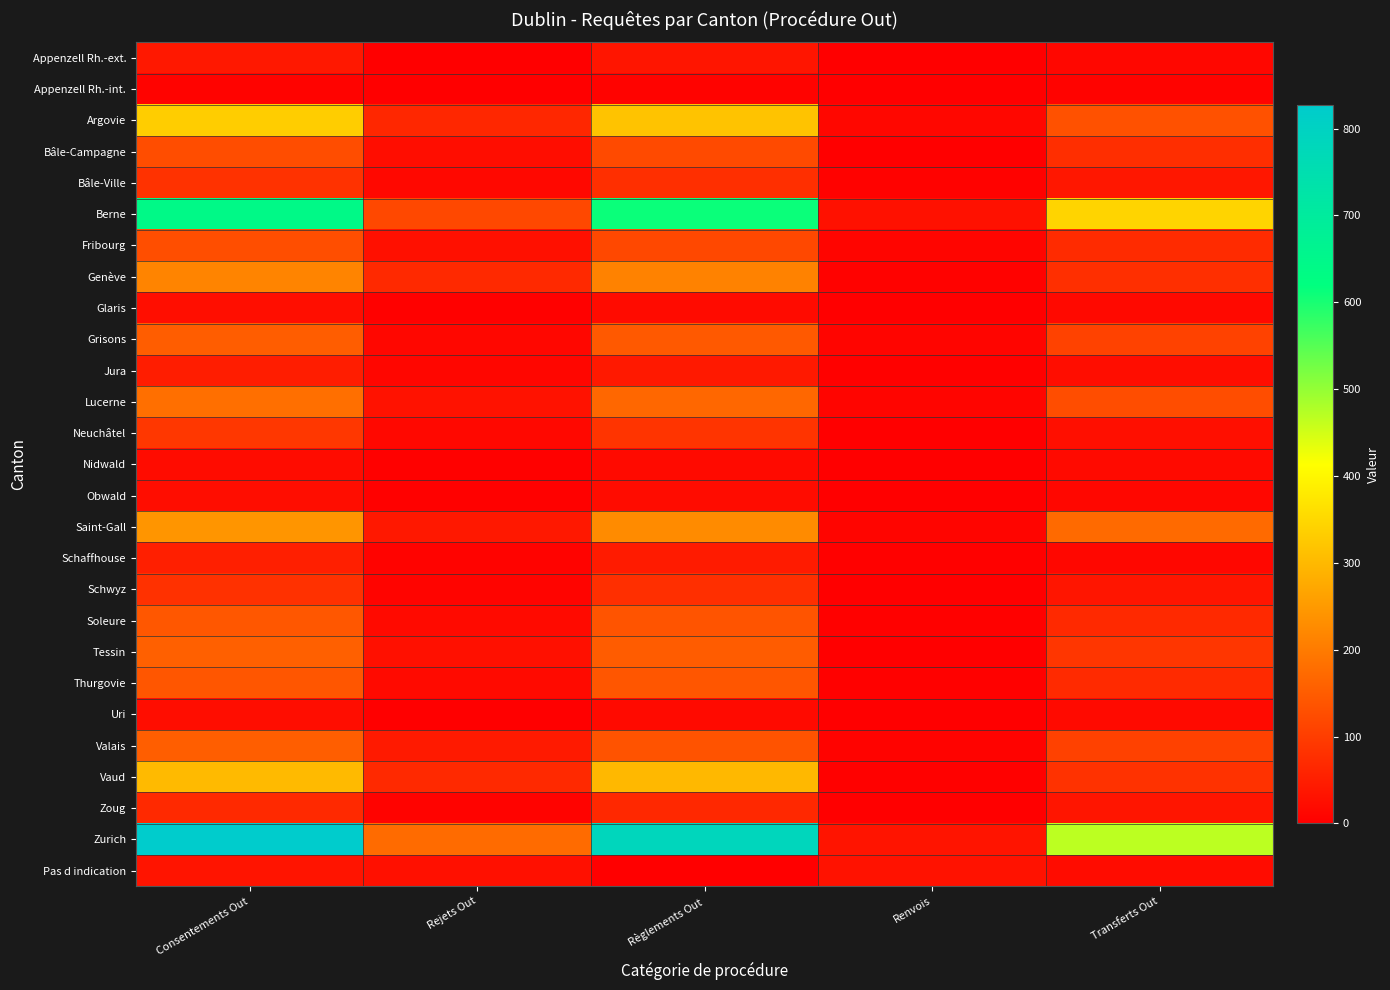

What is the total value across all series at Consentements Out?

4355